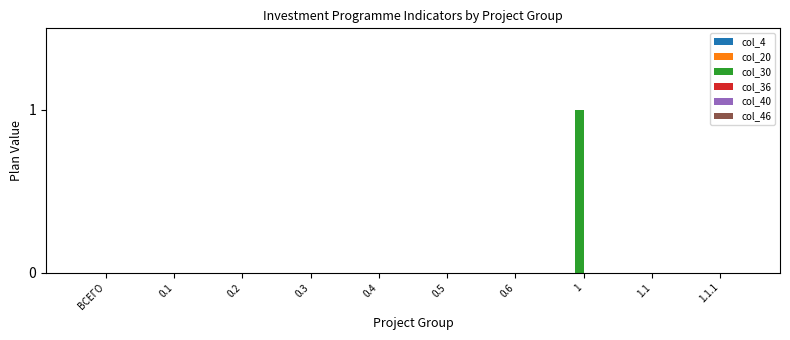

True or false: the data shows 1 at 0.3.

False